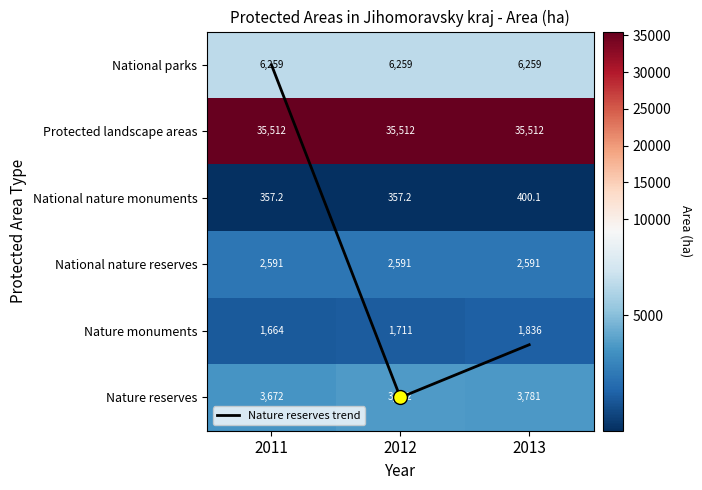

Rank the categories by National nature monuments value from highest to lowest.

2013, 2011, 2012